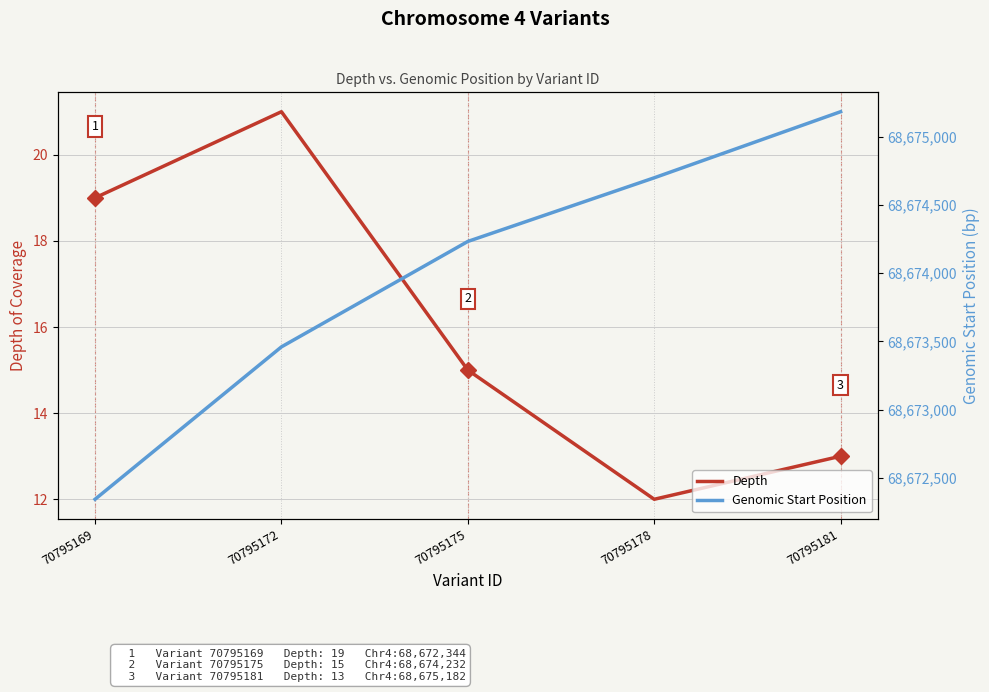

True or false: Genomic Start Position has a value of 47354365 at 70795178.

False